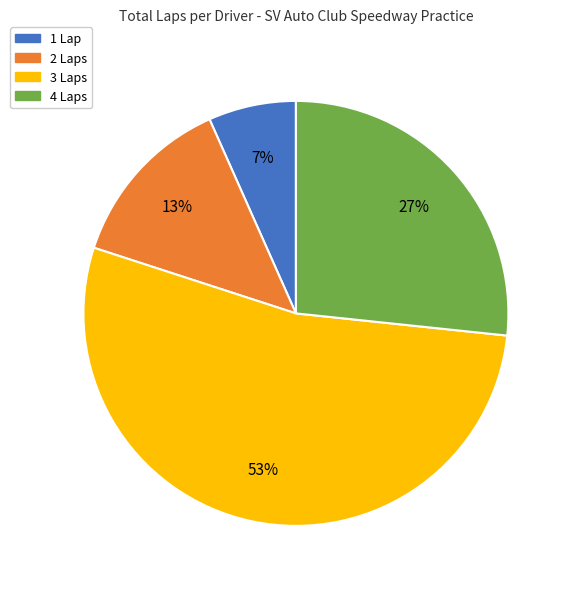

Does 4 Laps represent more than half of the total?

No